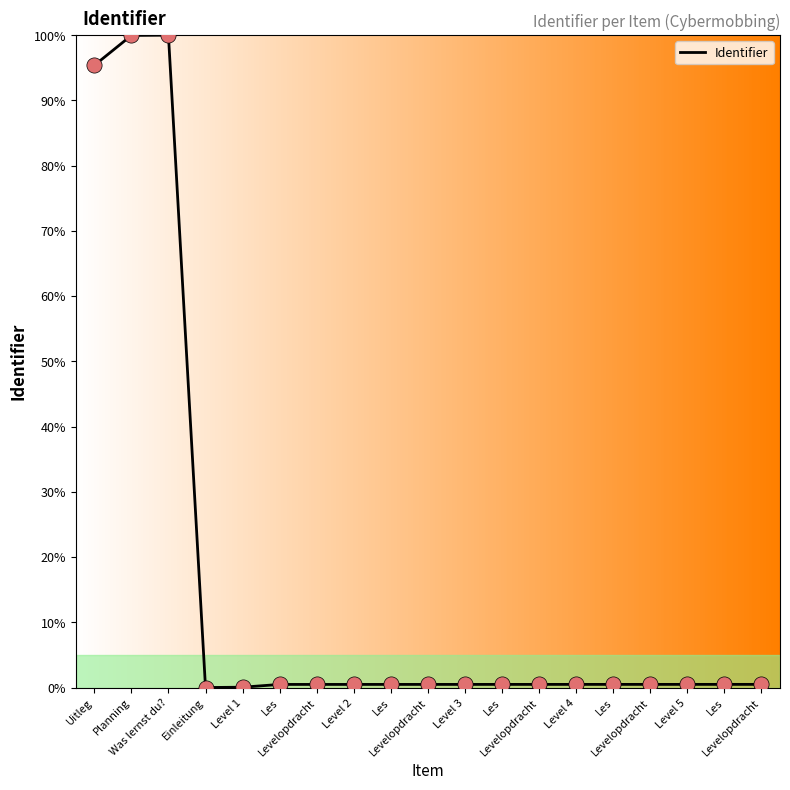

Between Level 3 and Level 2, which is larger?

Level 3